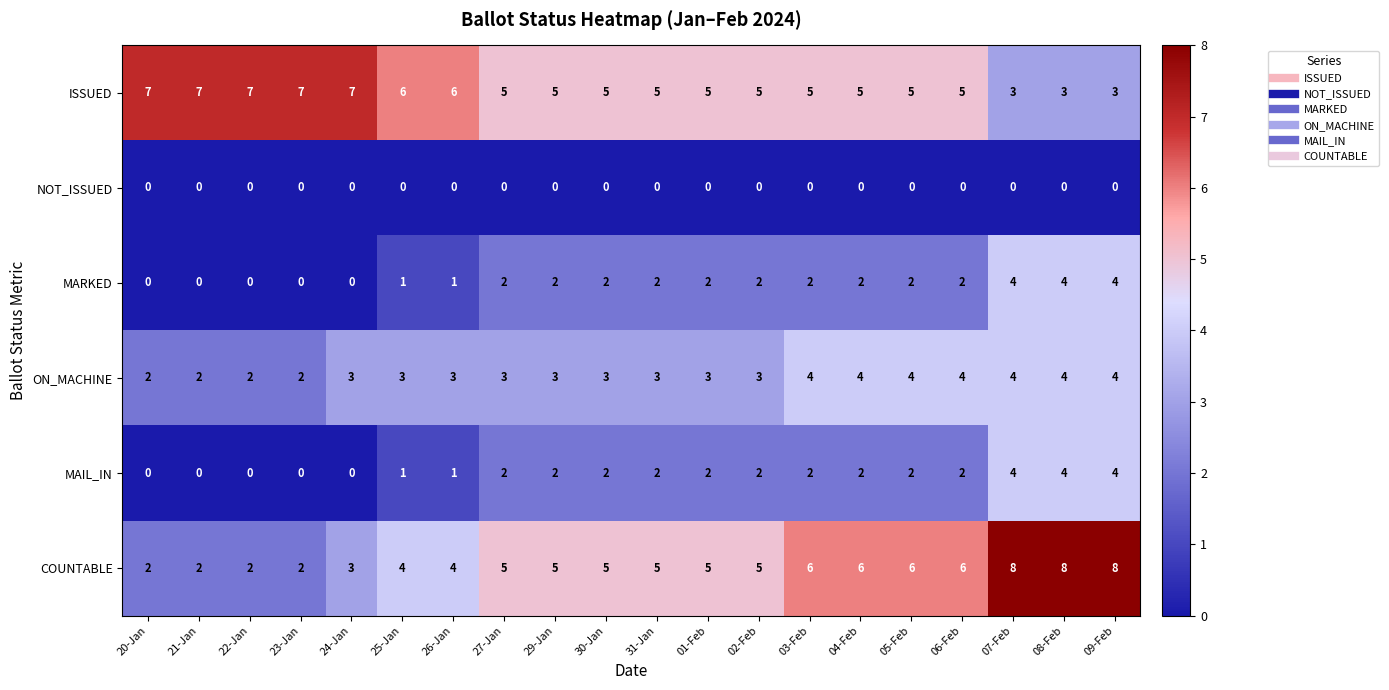

Which series changed the most between 22-Jan and 29-Jan?

COUNTABLE